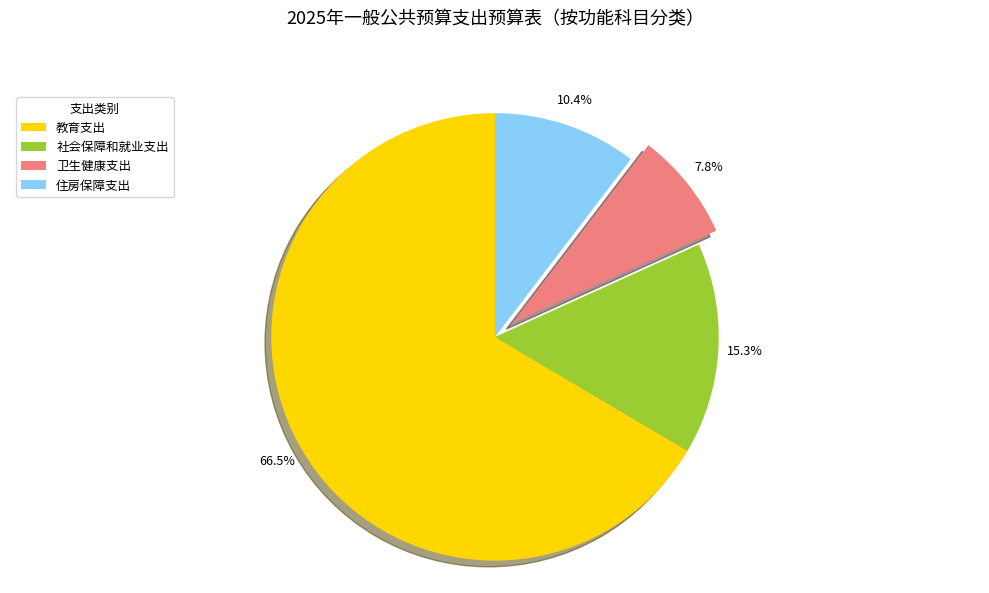

Does any single category account for the majority?

Yes